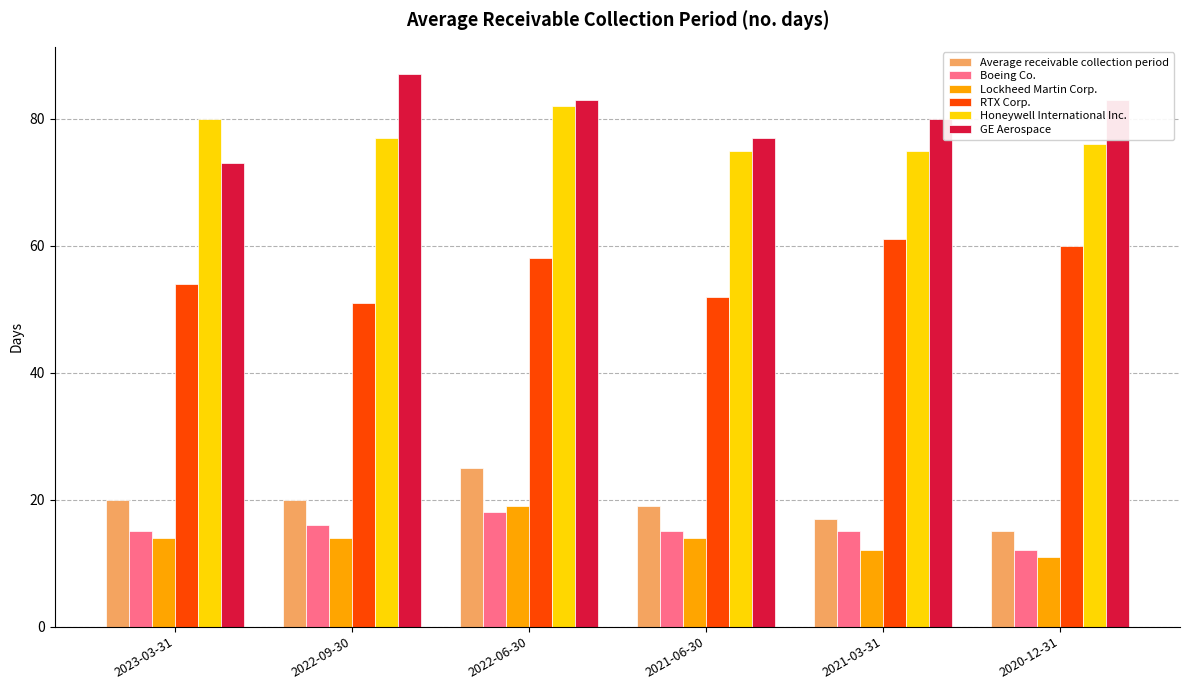

What is the spread (max minus min) of values at 2020-12-31?

72